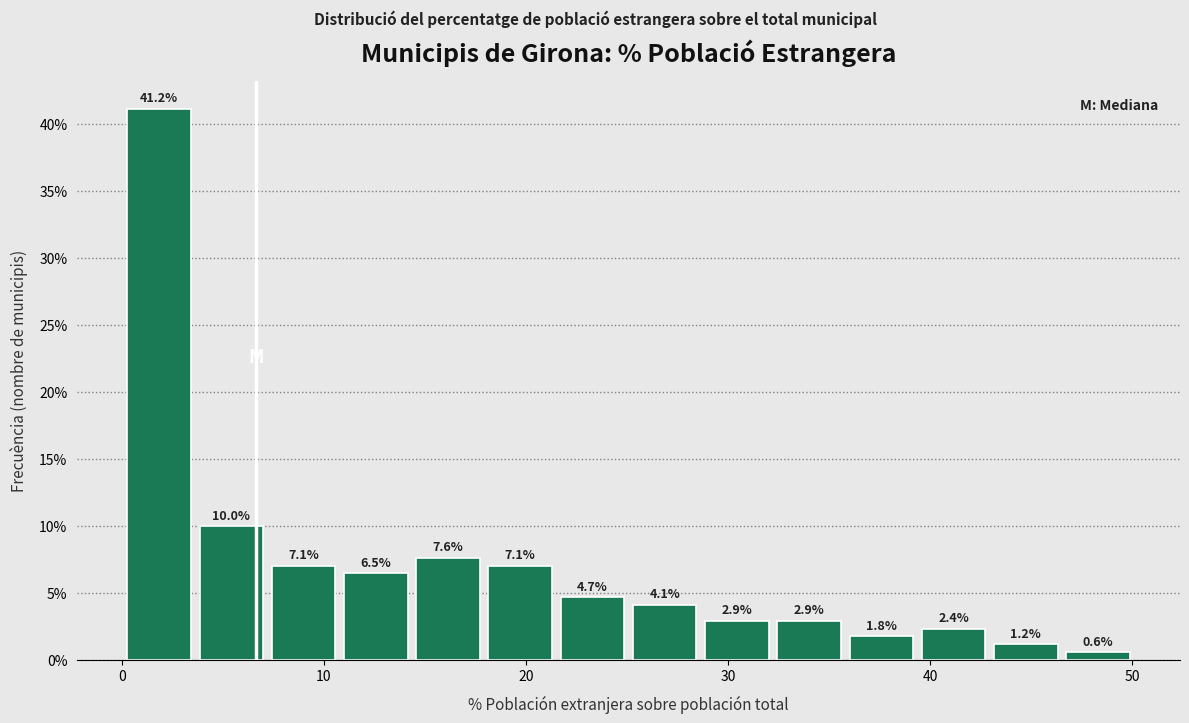

Read against the x-axis, roughly where is the centre of the tallest bar?

2